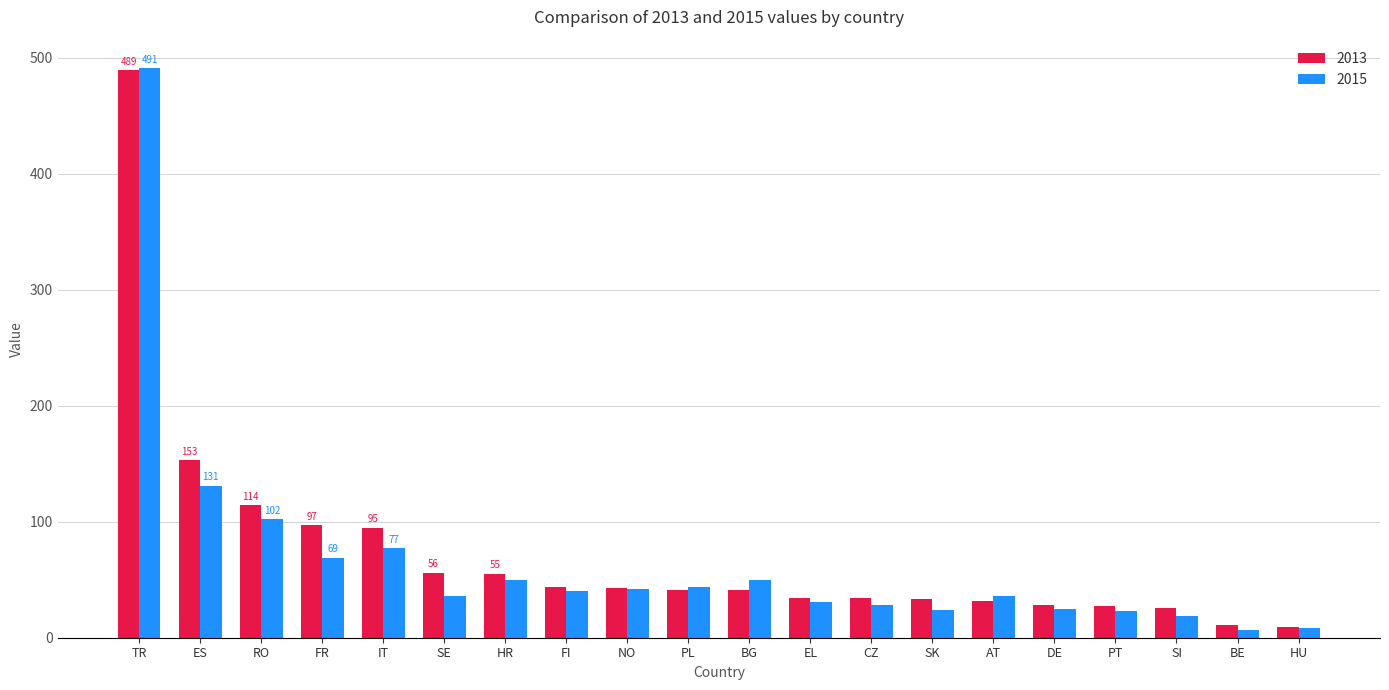

The 2013 series shows 41 at PL. True or false?

True